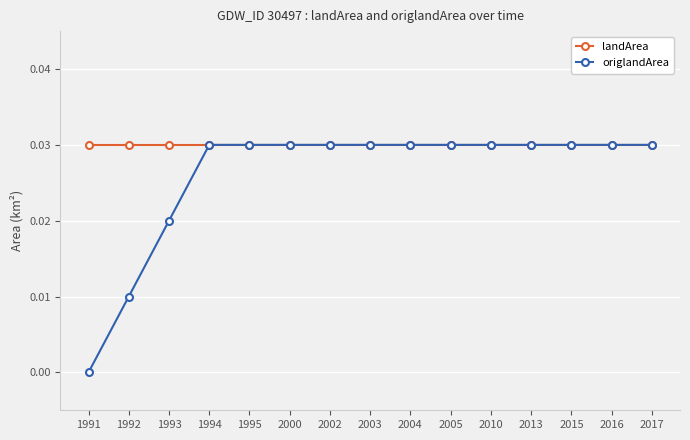

Is it true that origlandArea equals 0.0 at 2003?

True